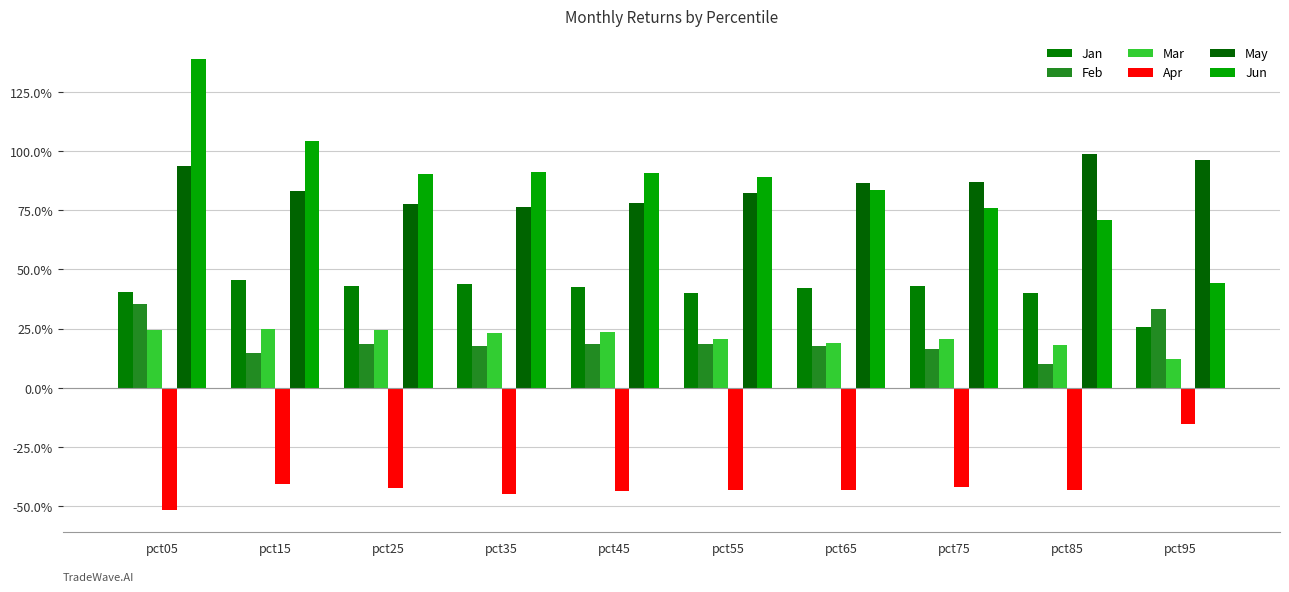

Are the bars horizontal?

No